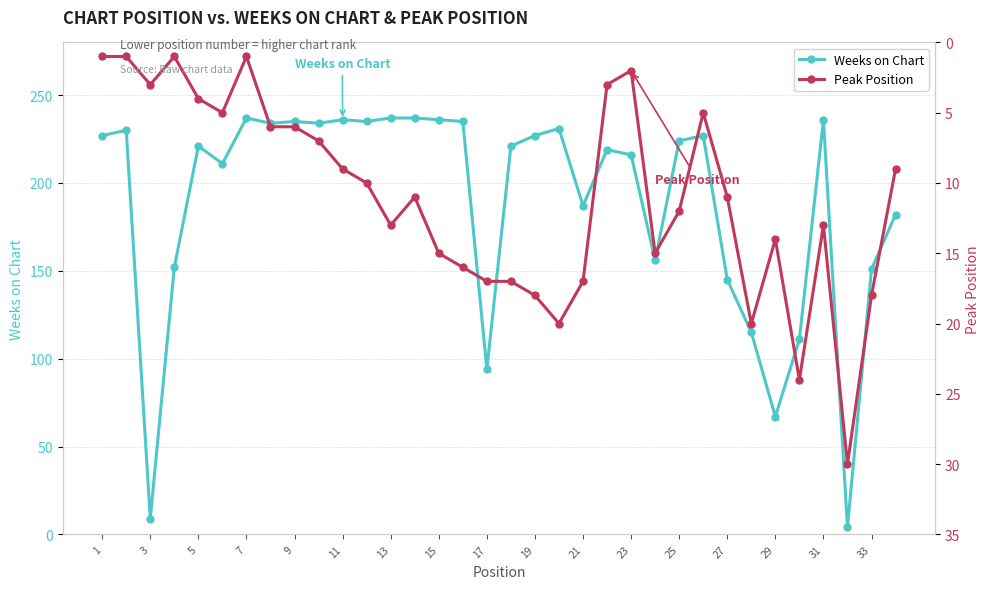

What is the difference between the maximum and minimum values in the Peak Position series?

29